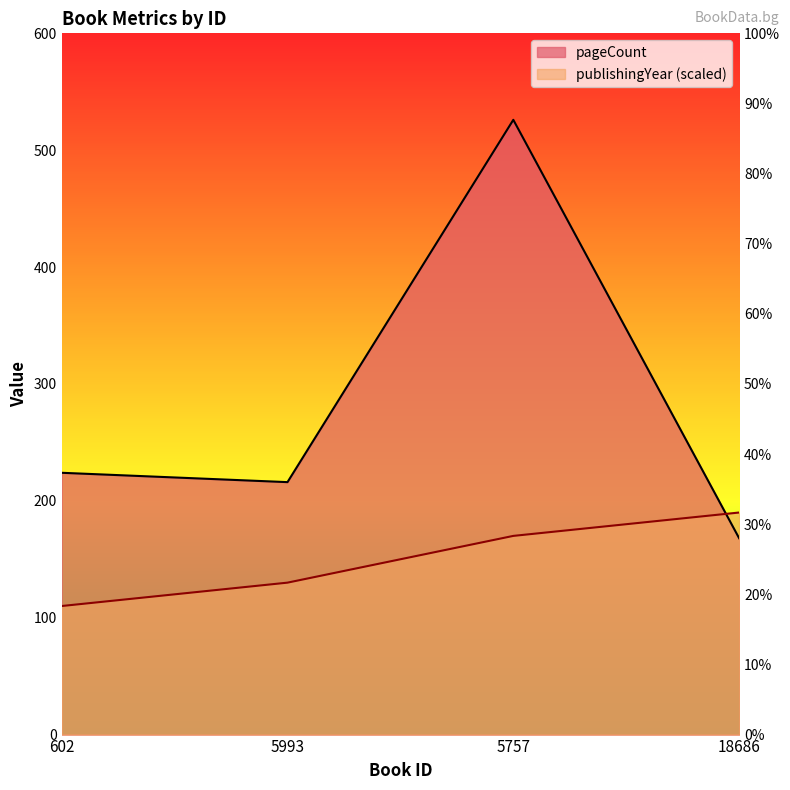

What is the value of the publishingYear point at the 2nd from the left?

130